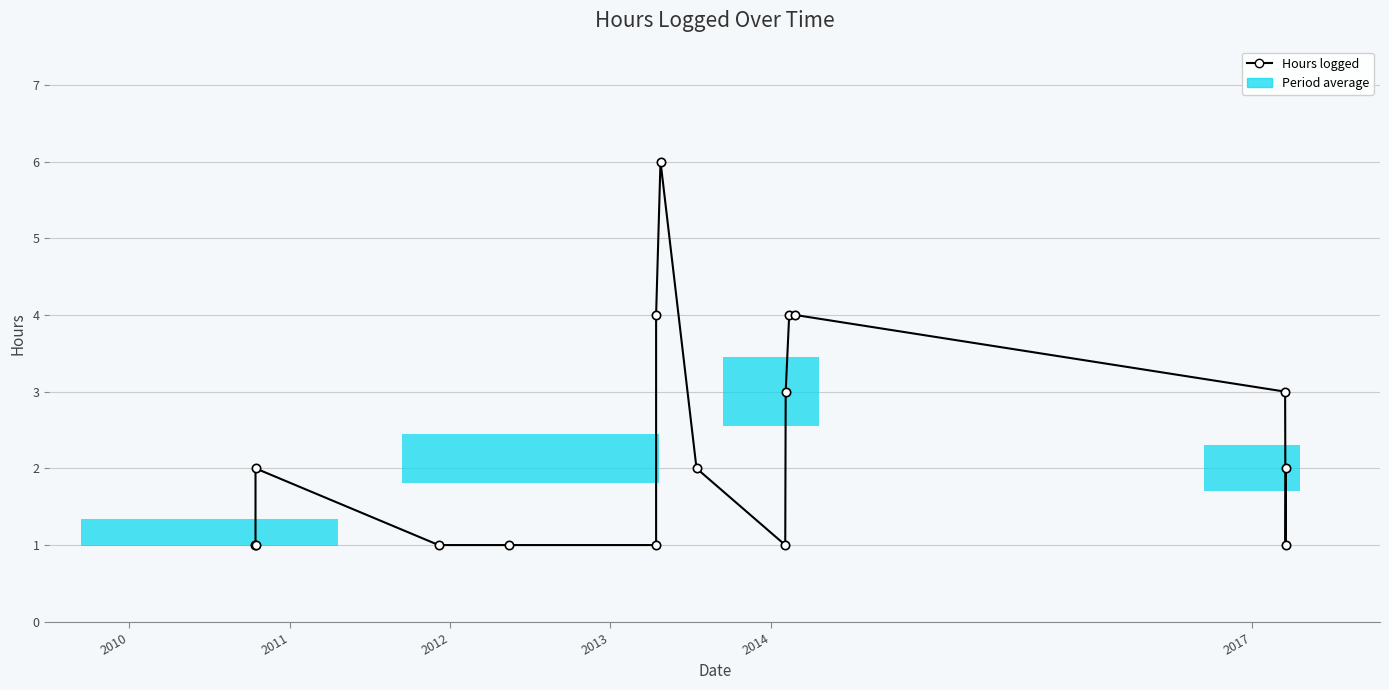

Reading left to right, what are all the values shown in this chart?

1	1	2	1	1	1	4	6	2	1	3	4	4	3	1	2